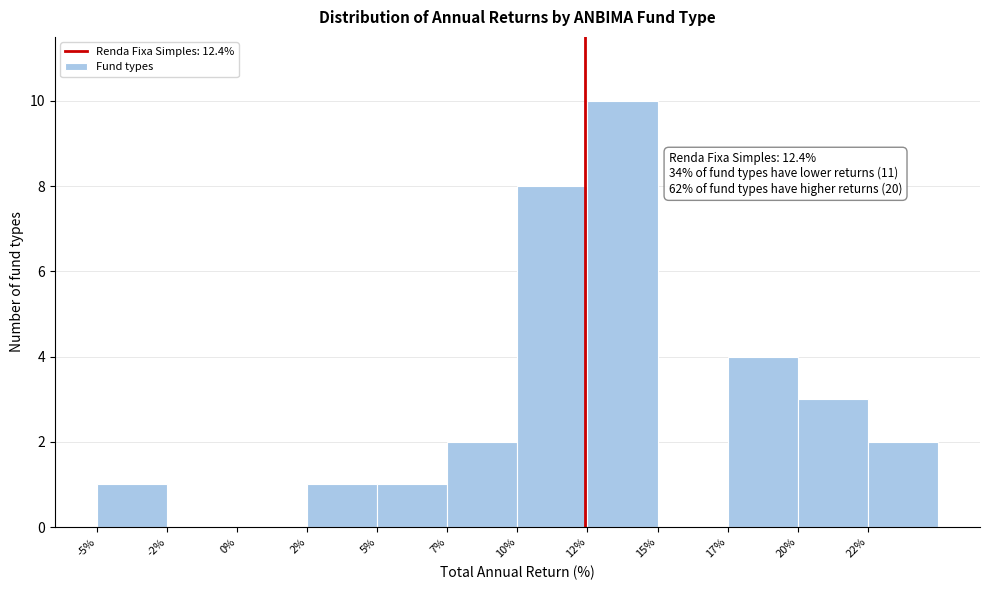

Reading left to right, transcribe all the data shown in this chart.

-5%=1	-2%=0	0%=0	2%=1	5%=1	7%=2	10%=8	12%=10	15%=0	17%=4	20%=3	22%=2